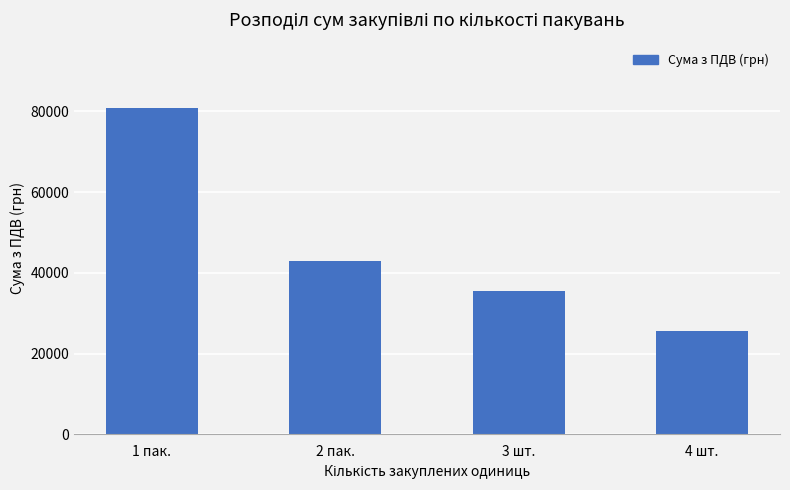

Is it true that the value at 3 шт. is 35481?

True